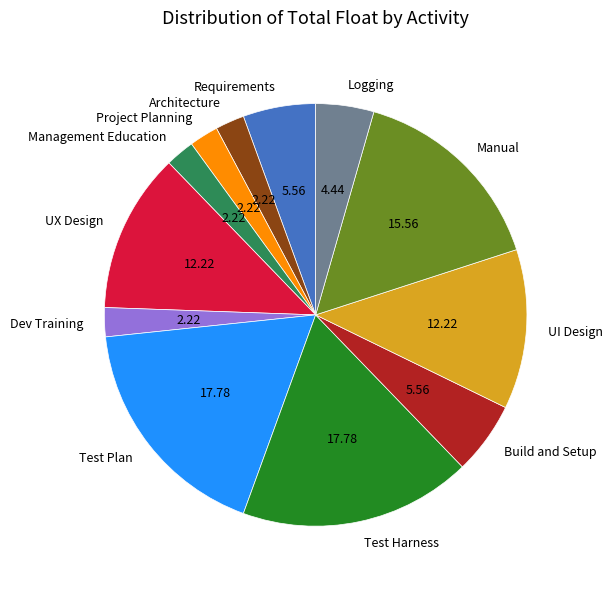

Combined, do Dev Training and Requirements account for over 50%?

No